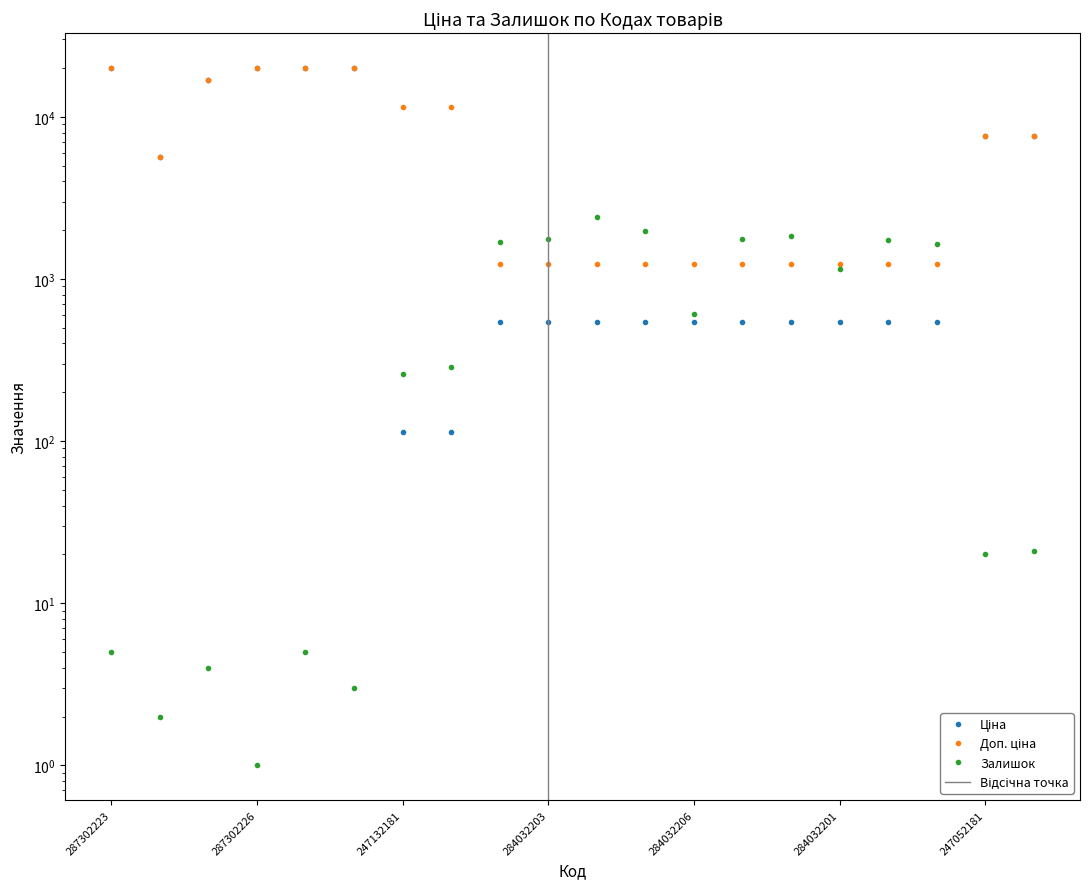

What position from the right is 284032200?

4